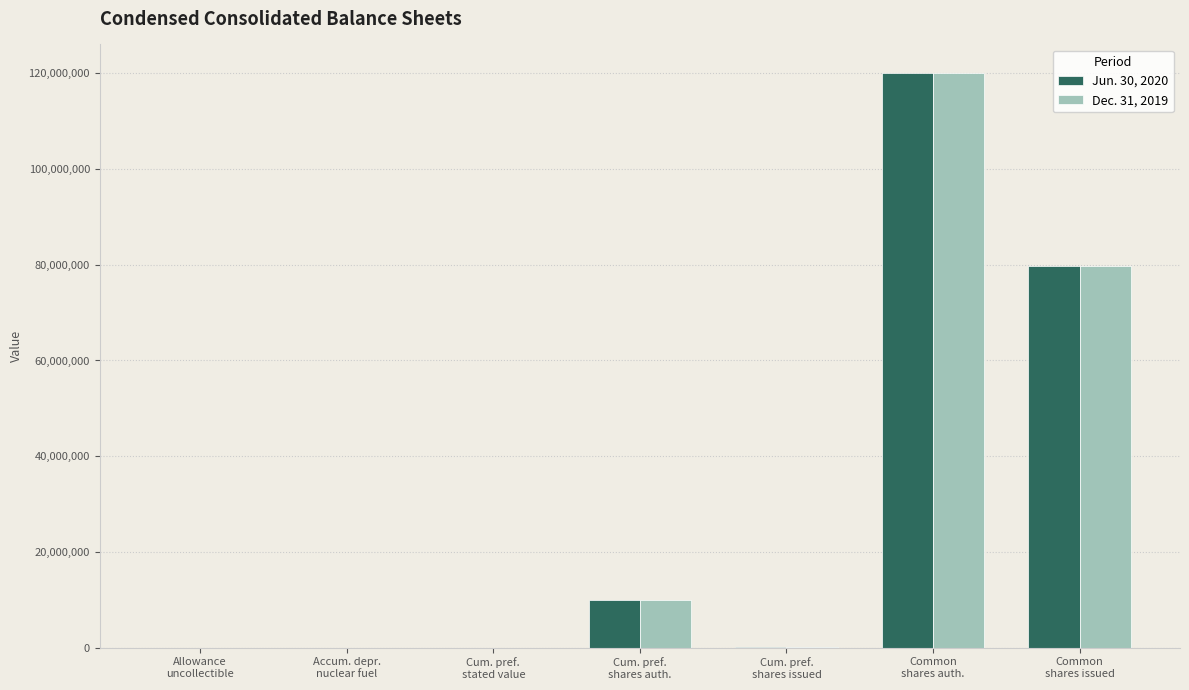

Is it true that Dec. 31, 2019 equals 14763217 at Cum. pref.
shares auth.?

False